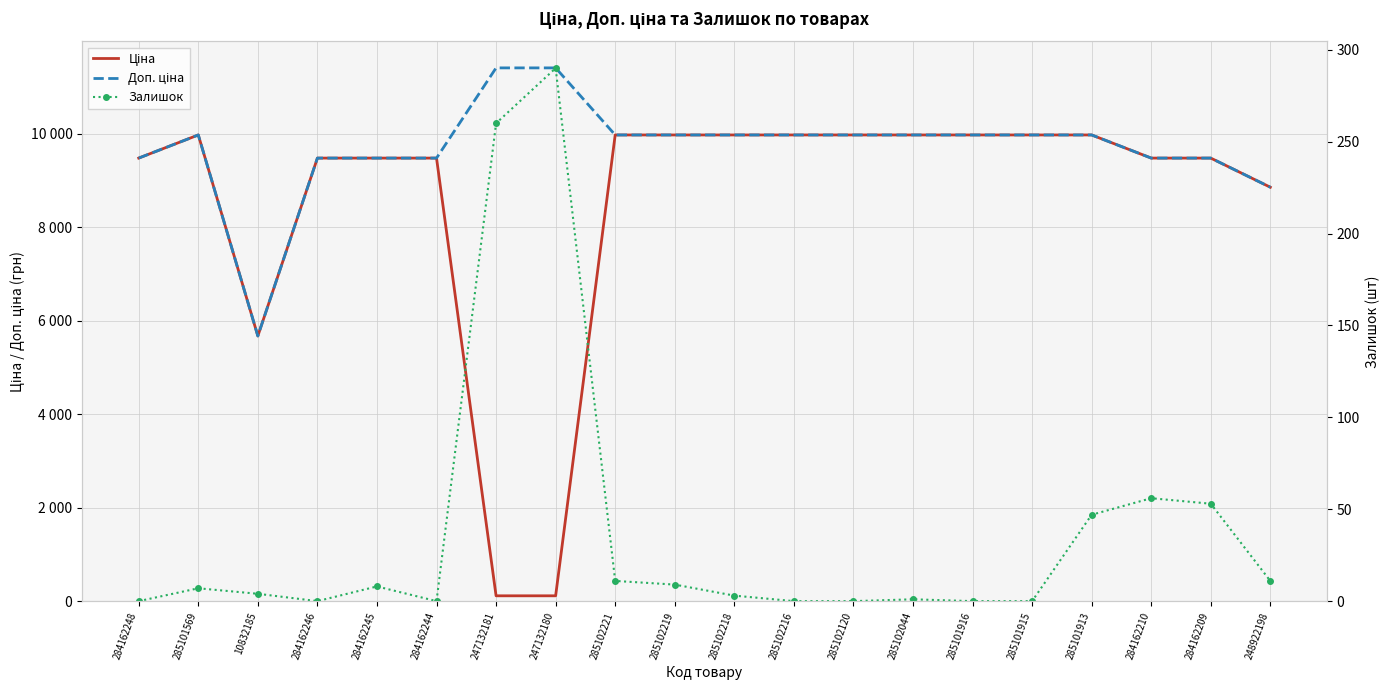

Which has a higher value, 10832185 or 285101913?

285101913